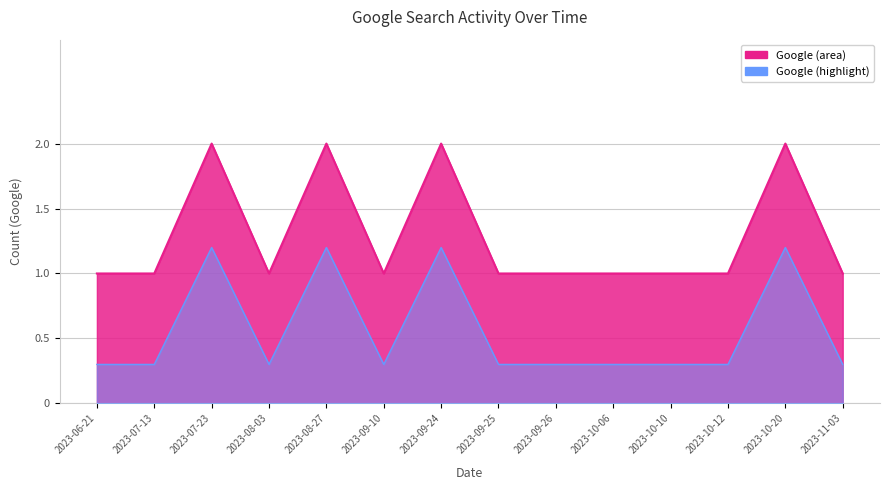

How many distinct data groups are displayed?

1